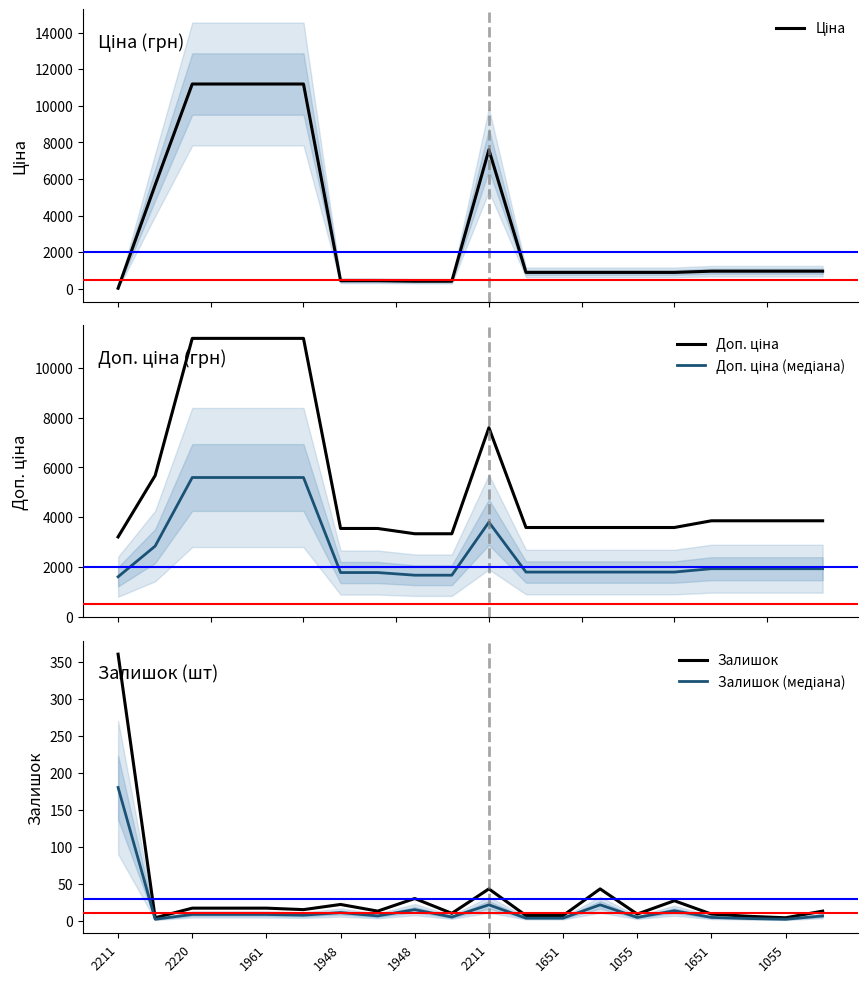

Read the Залишок value at 2211.

43.0